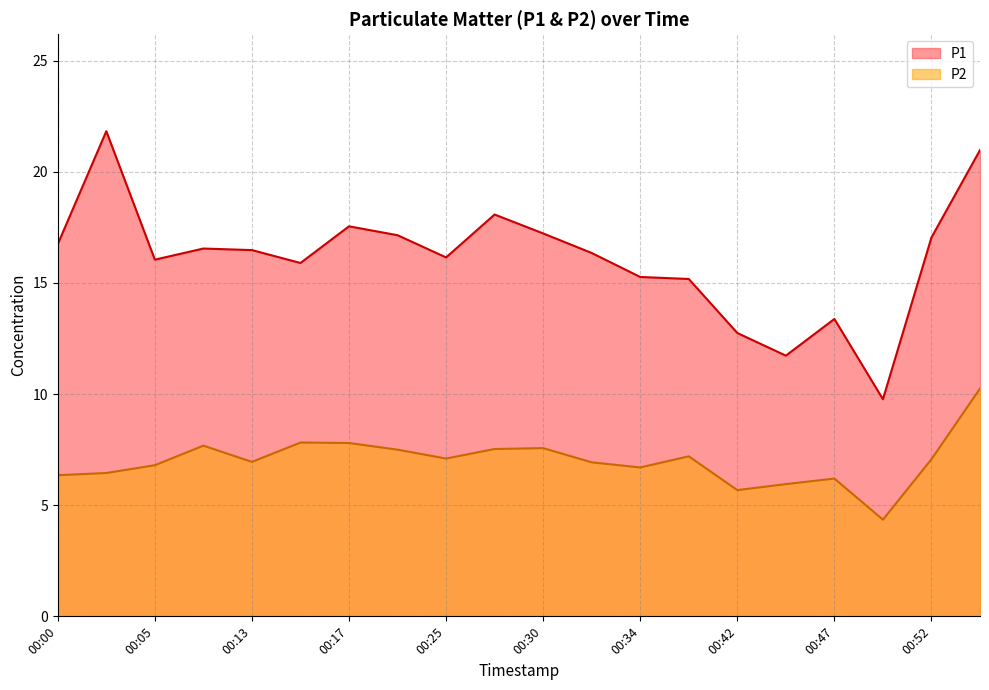

True or false: P1 and P2 intersect in this chart.

False